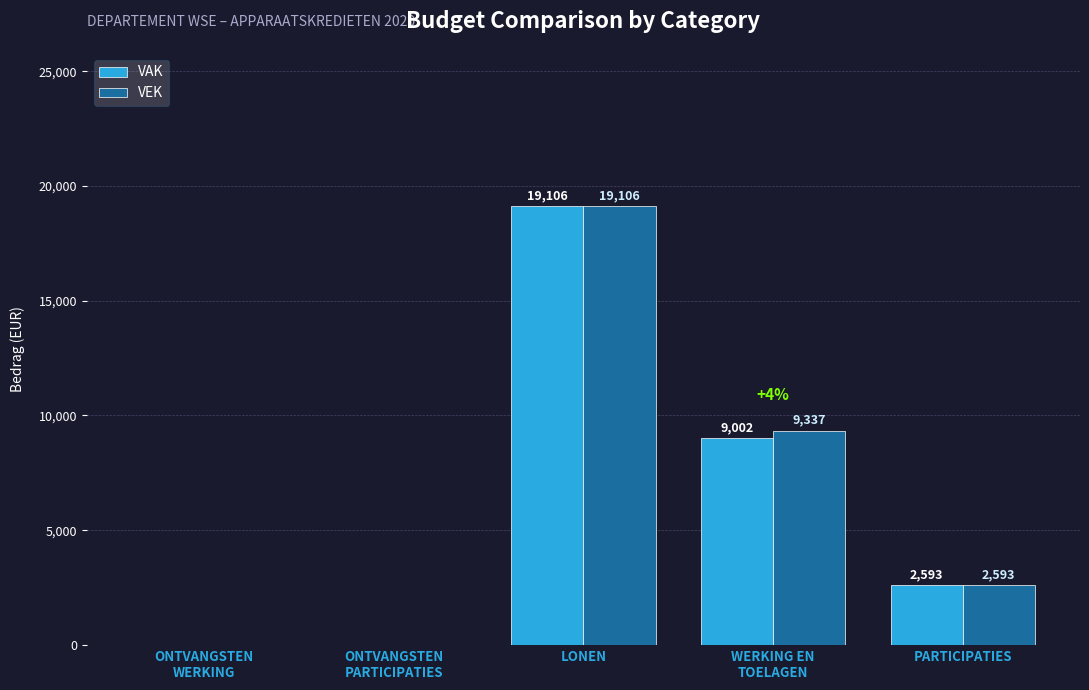

How many series are shown in this chart?

2